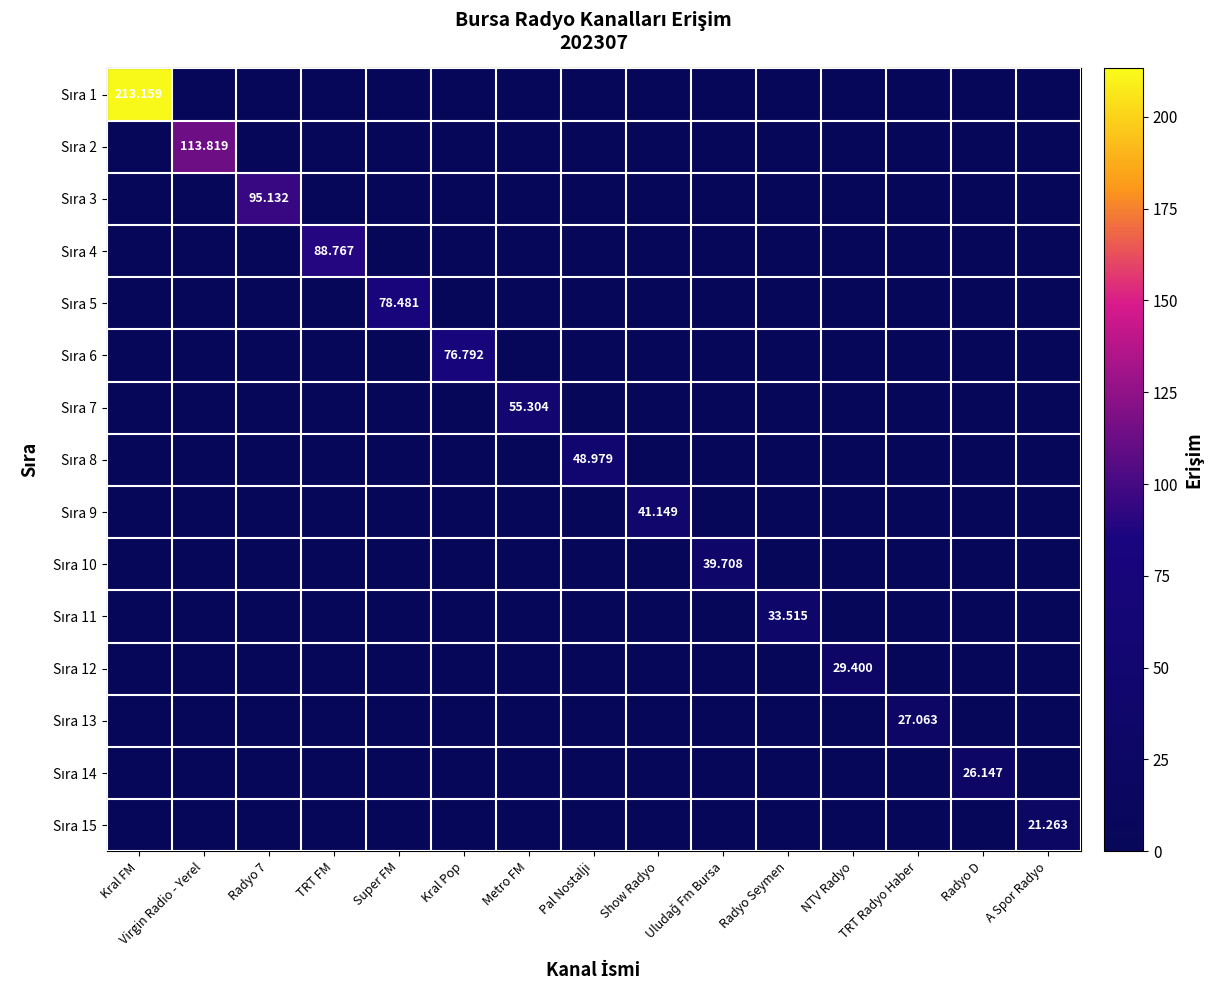

How many positive values does the Sıra 4 series have?

1